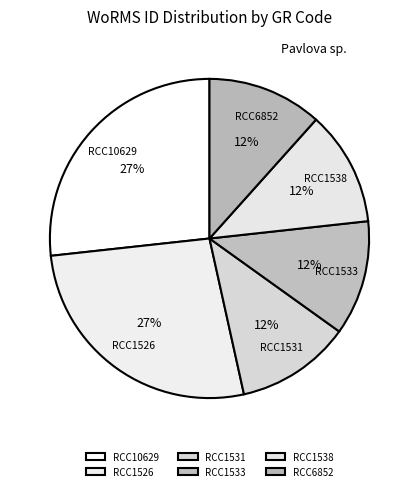

Approximately how many times larger is the value at RCC1533 compared to RCC10629?

0.4